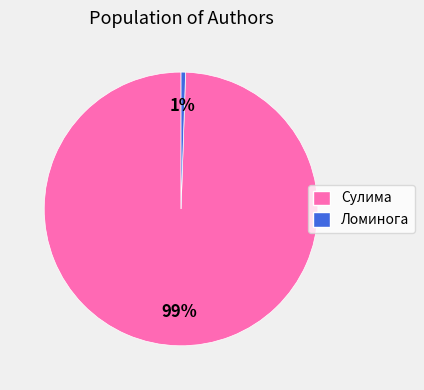

To the nearest percent, what is the average slice percentage?

50%